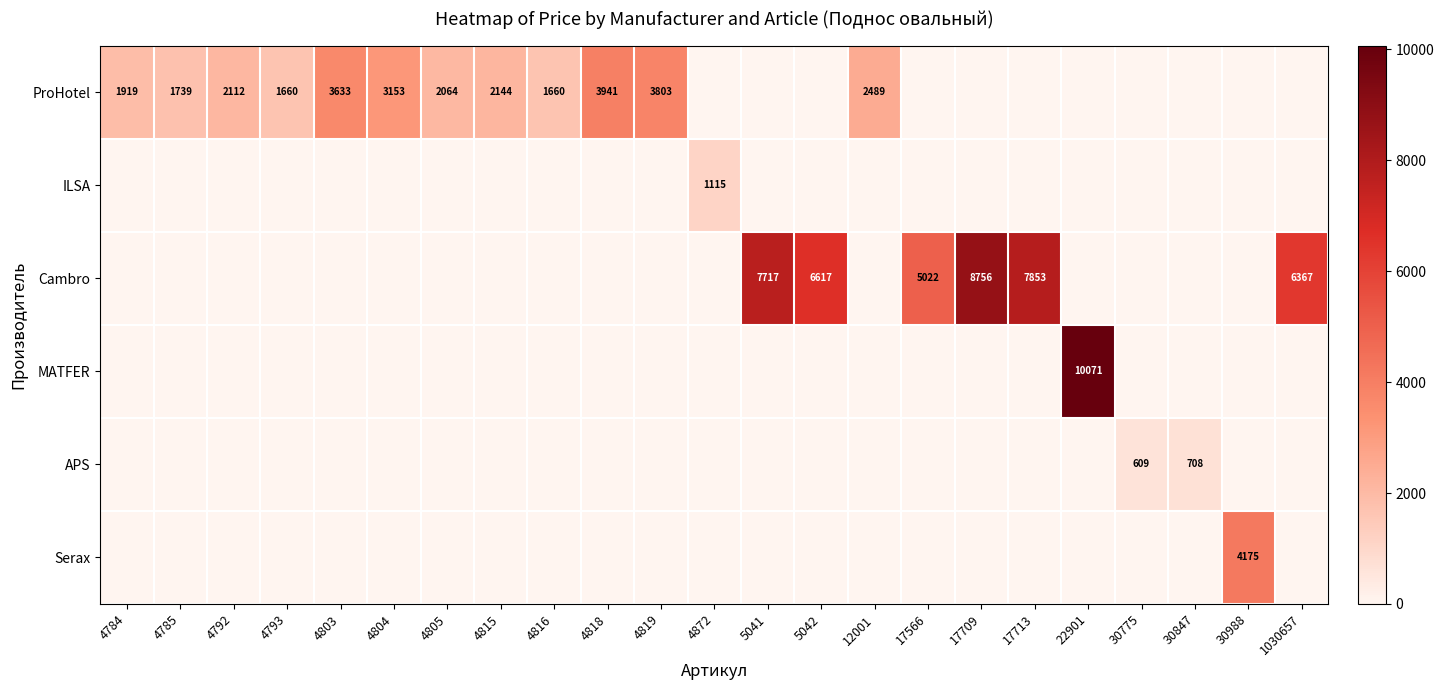

The value of ProHotel at 4805 is 1061. True or false?

False